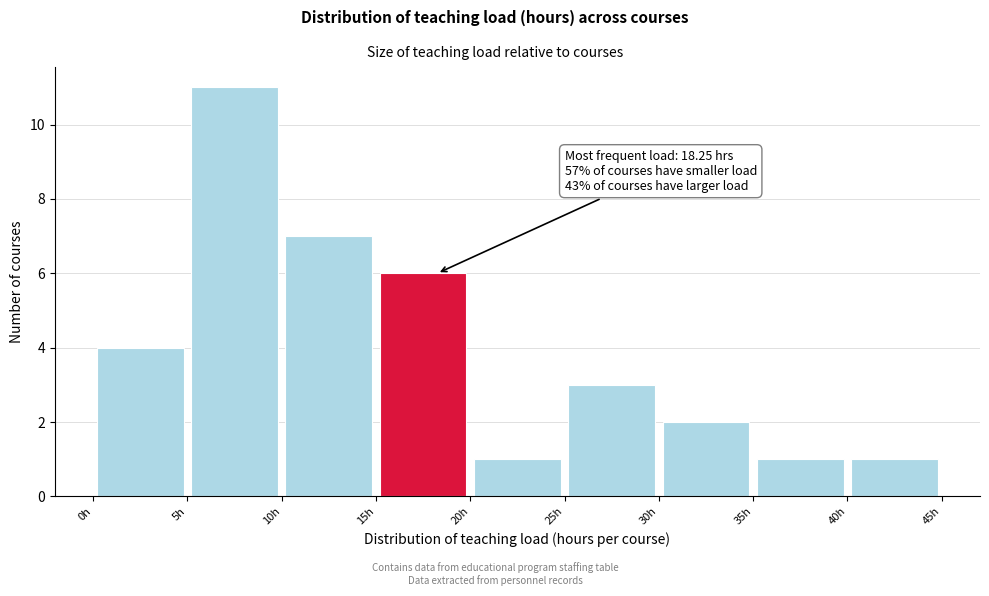

Which range on the x-axis has the tallest bar?

5 to 10